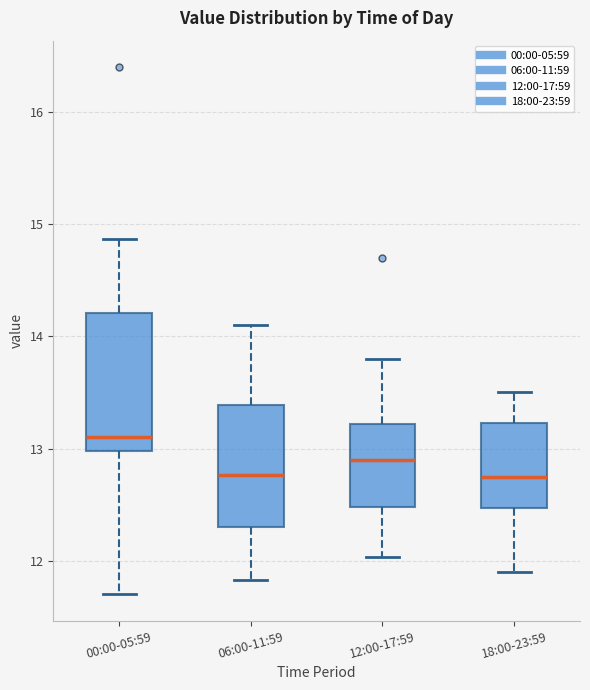

Reading left to right, read every box against the y-axis: the position of its median line, the range the box covers, and the ends of its whiskers. The values are not printed on the chart, so give them approximately, as read against the axis.

00:00-05:59: median 13.1, box 13.0 to 14.2, whiskers 11.7 to 14.9
06:00-11:59: median 12.8, box 12.3 to 13.4, whiskers 11.8 to 14.1
12:00-17:59: median 12.9, box 12.5 to 13.2, whiskers 12.0 to 13.8
18:00-23:59: median 12.8, box 12.5 to 13.2, whiskers 11.9 to 13.5